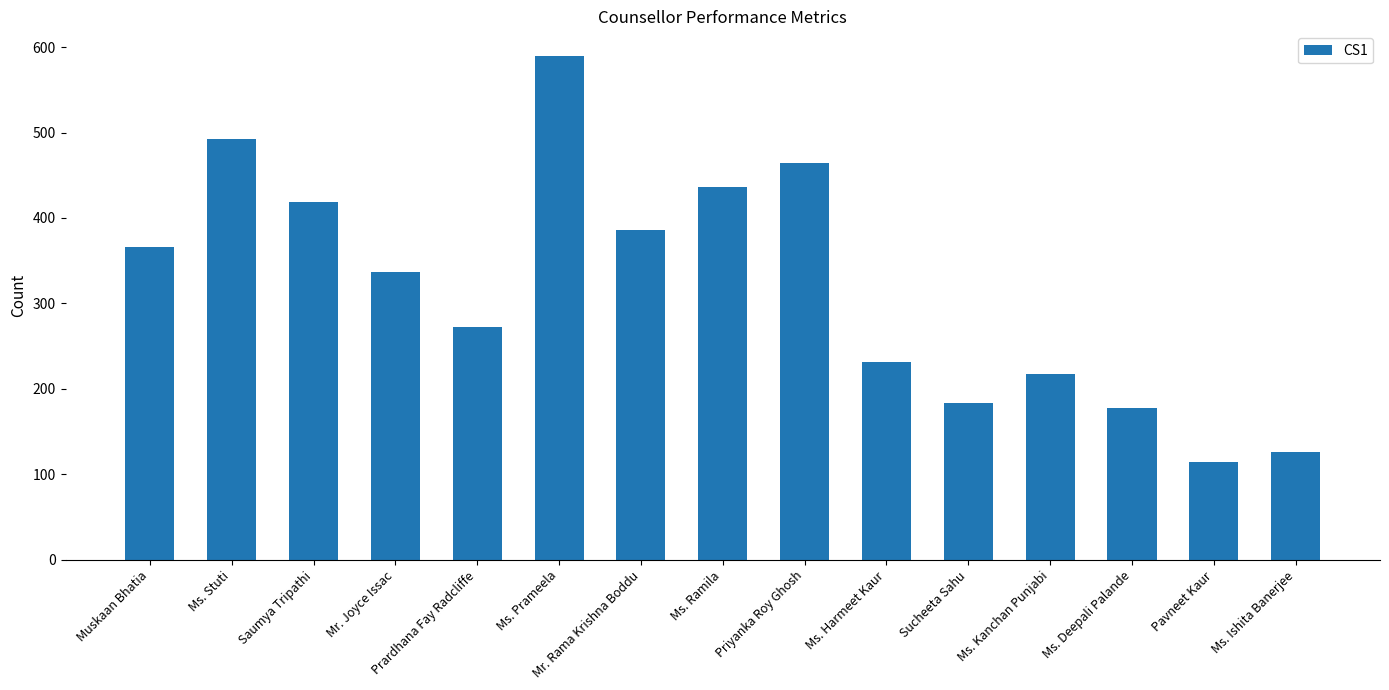

The chart shows a value of 135 at Muskaan Bhatia. True or false?

False